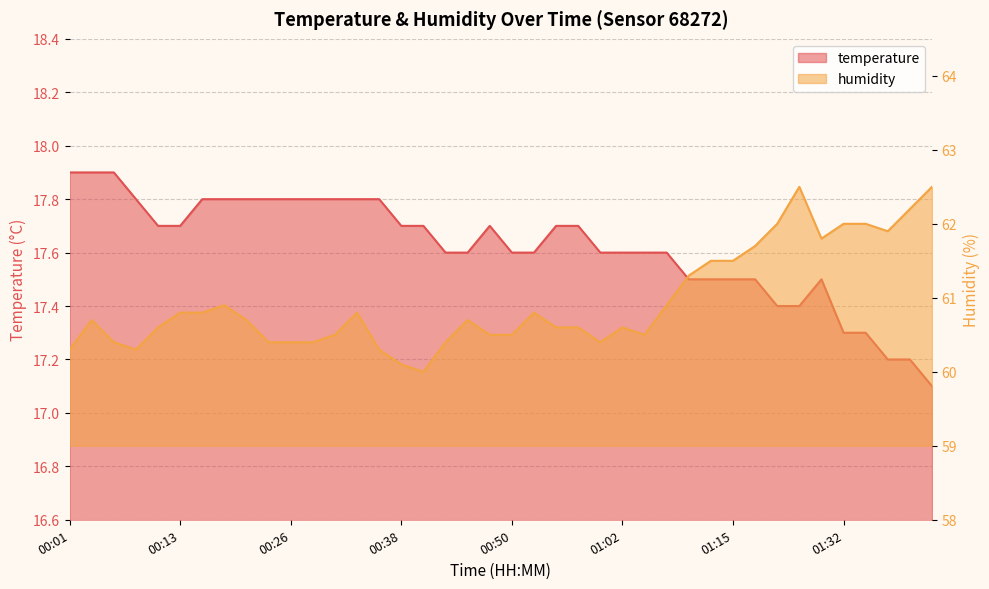

What are all the series names shown in the legend?

temperature, humidity